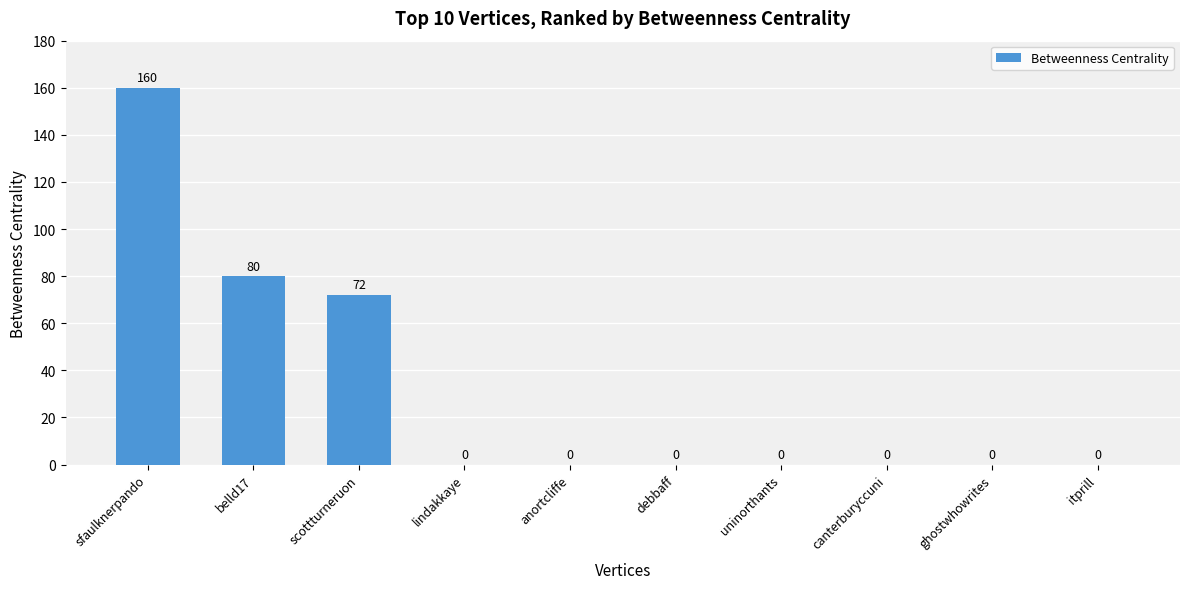

What is the sum of the values at anortcliffe and sfaulknerpando?

160